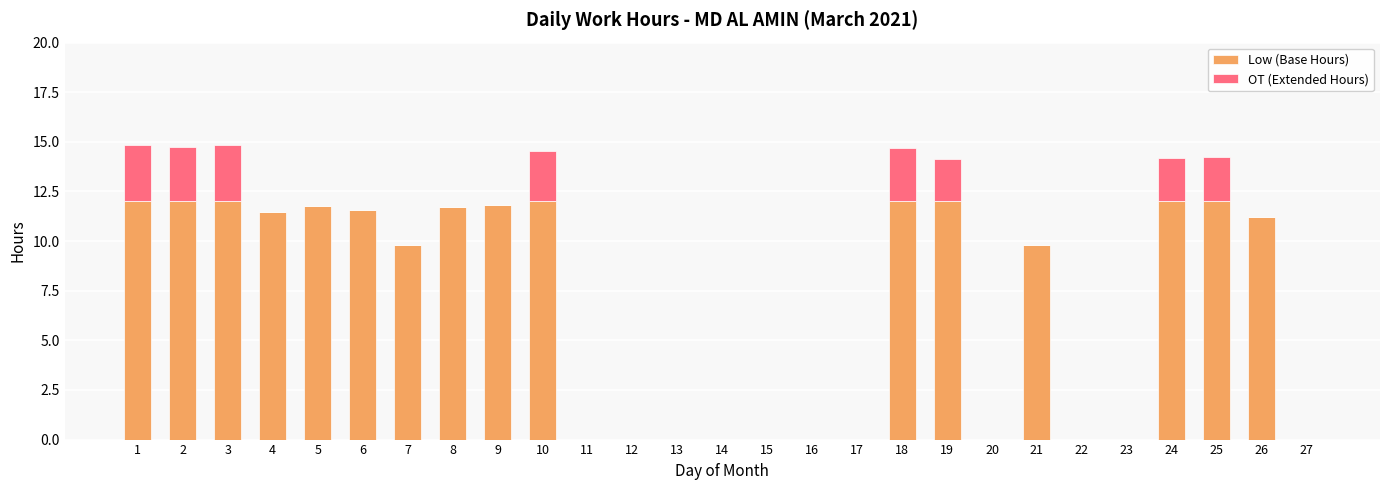

What is the sum of all Low (Base Hours) values?

185.2